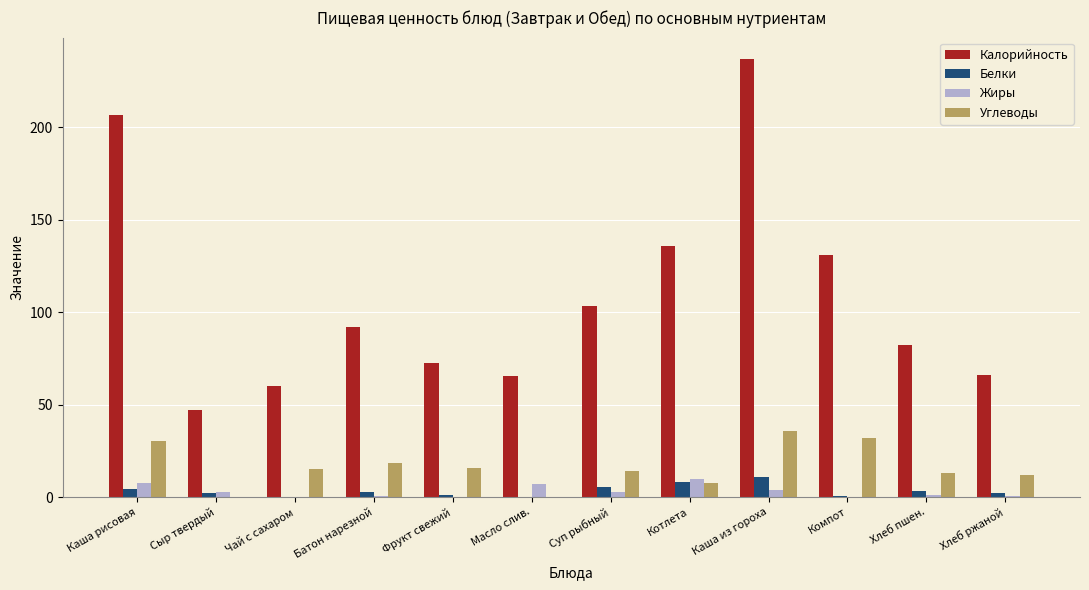

What is the greatest value displayed?

236.5